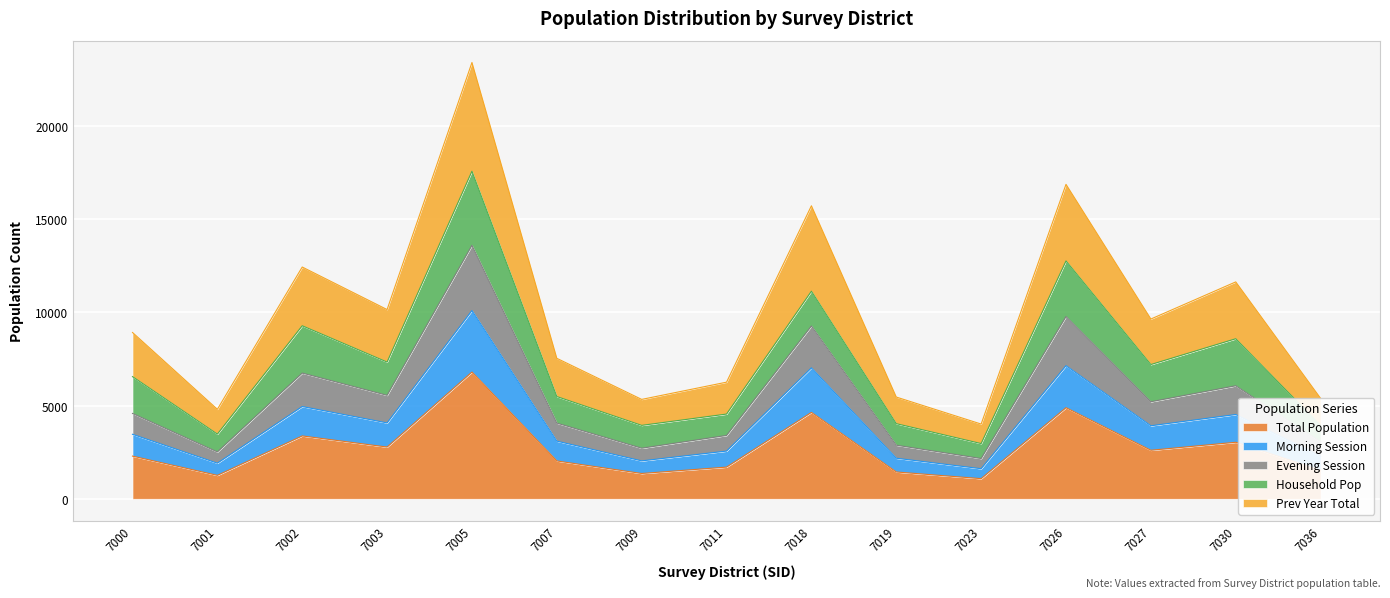

Is it true that Total Population equals 1257 at 7001?

True